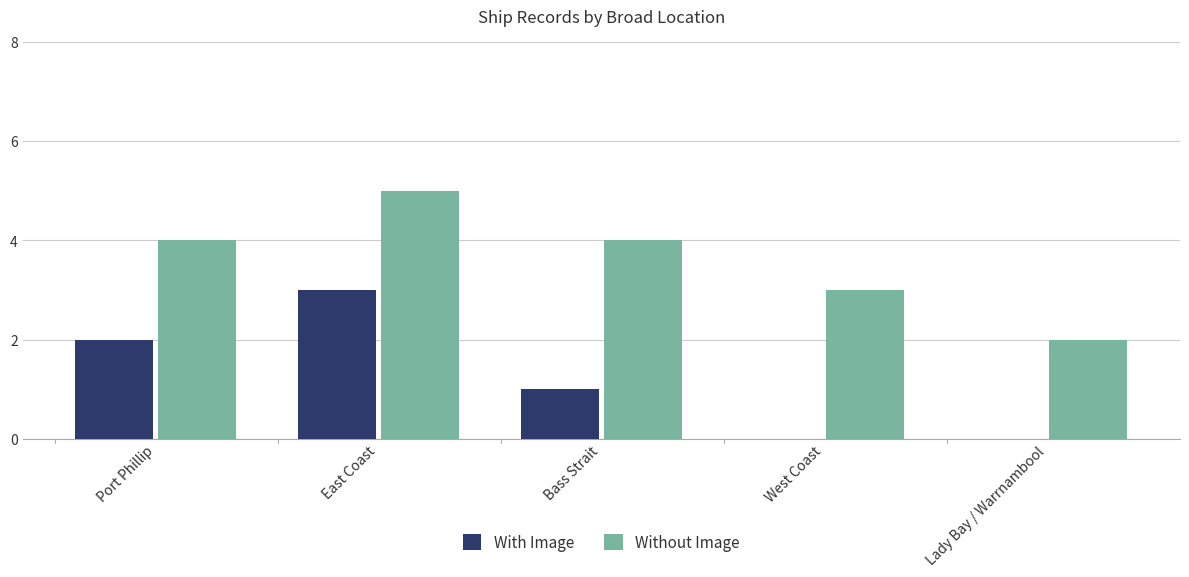

Does the chart contain stacked bars?

No